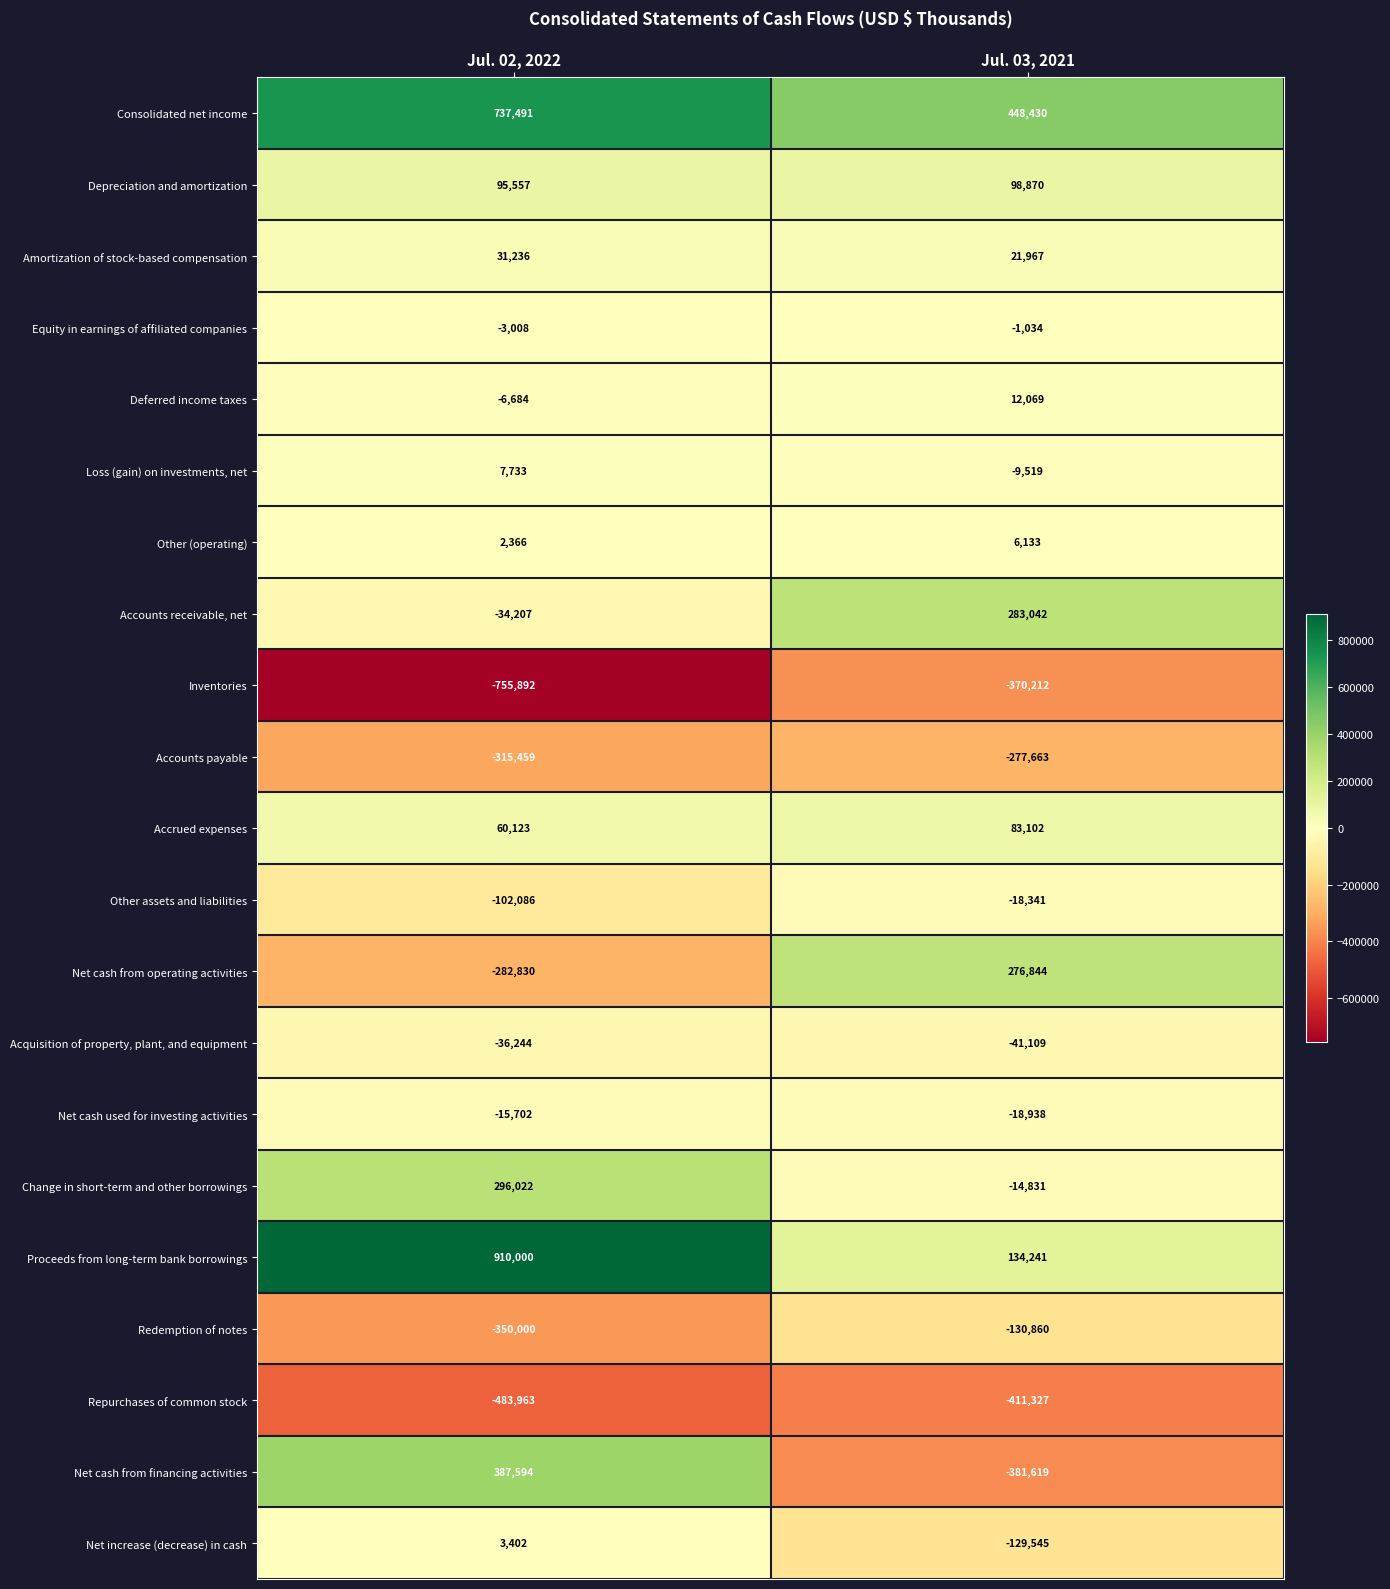

Is it true that Consolidated net income equals 448430 at Jul. 03, 2021?

True